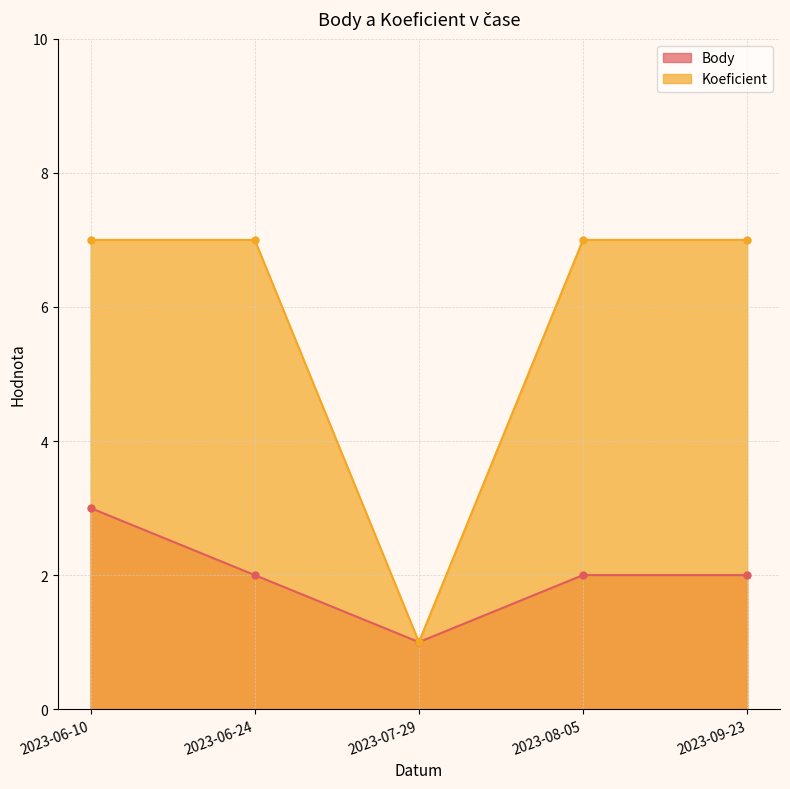

At which category does Koeficient reach its first local valley?

2023-07-29